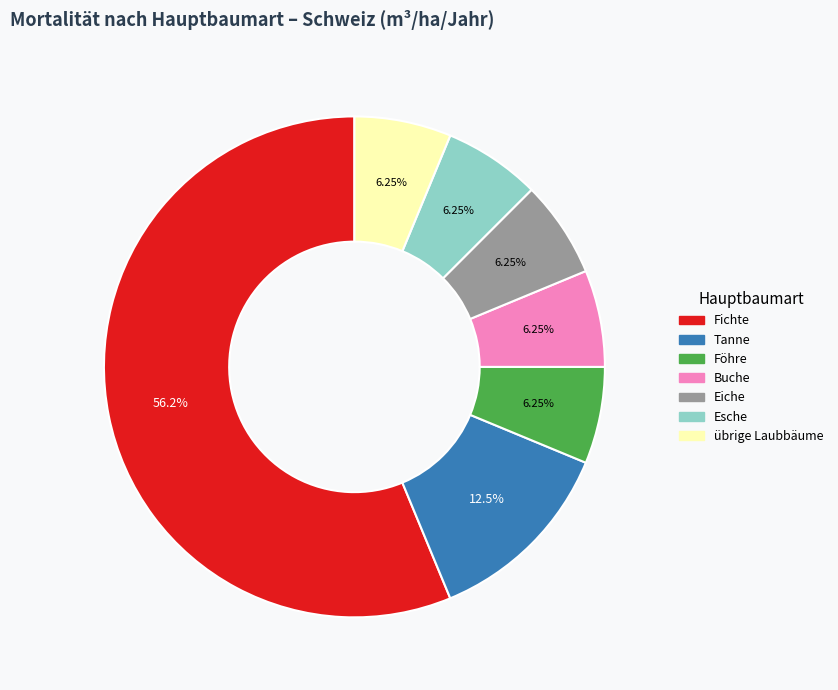

To the nearest percent, what is the average slice percentage?

14%